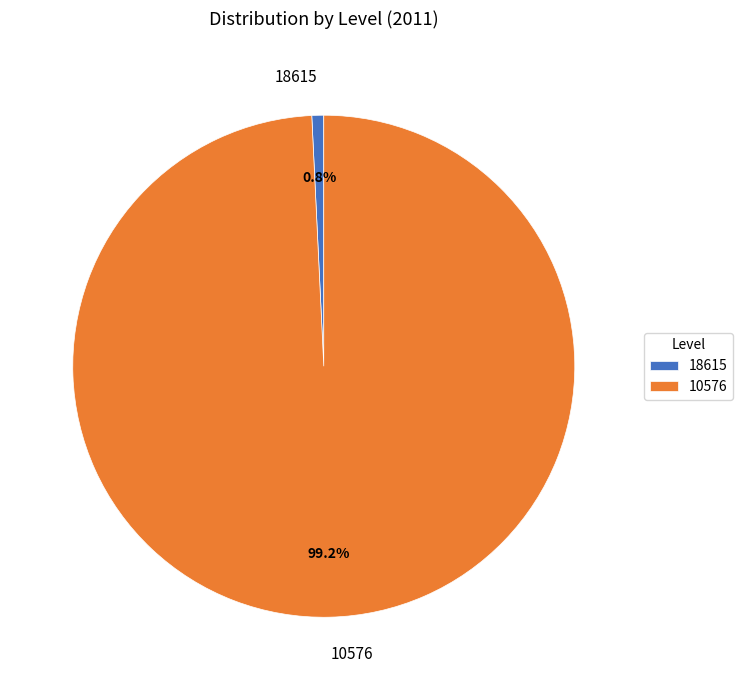

Do 10576 and 18615 together represent more than half of the pie?

Yes